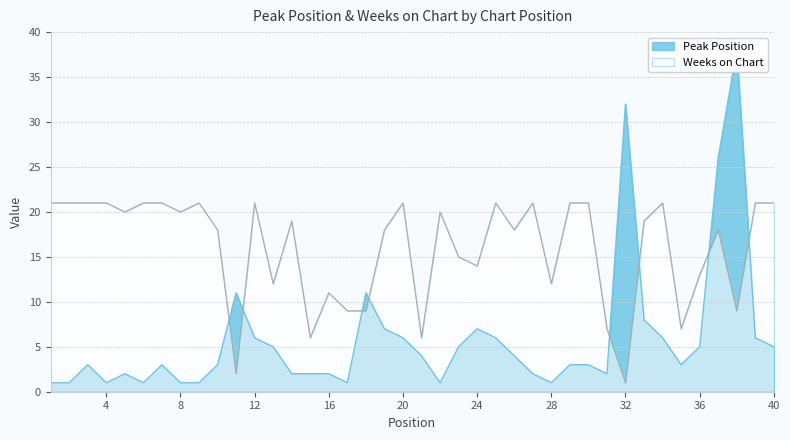

What is the difference between the second highest and second lowest values in the Weeks on Chart series?

19